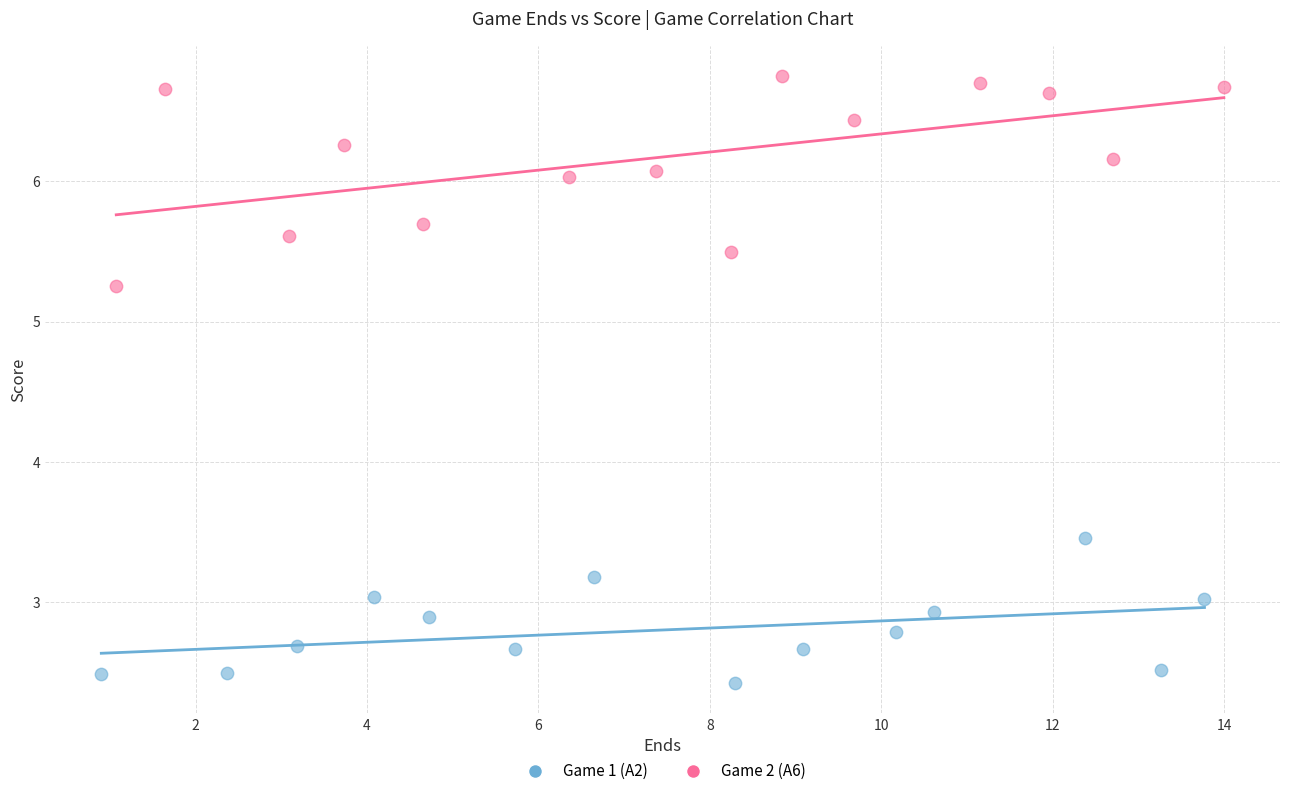

Which series has the largest Y range (max minus min)?

Game 2 (A6)